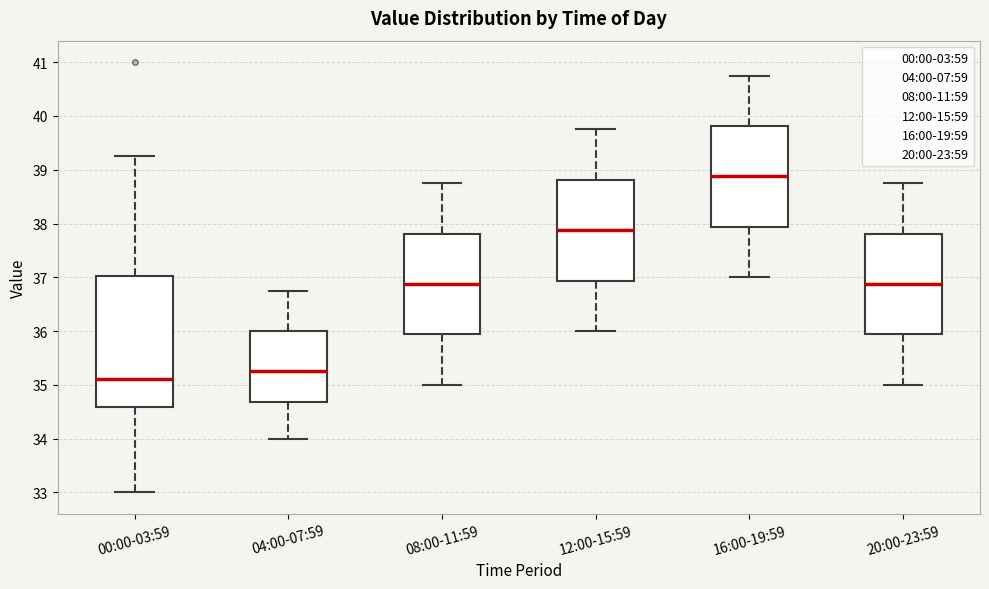

Reading left to right, transcribe this box plot: for each box, give where its median line is, the range the box spans, and where its two whiskers end, as read against the y-axis. The values are not printed on the chart, so give them approximately, as read against the axis.

00:00-03:59: median 35.1, box 34.6 to 37.0, whiskers 33.0 to 39.3
04:00-07:59: median 35.3, box 34.7 to 36.0, whiskers 34.0 to 36.8
08:00-11:59: median 36.9, box 35.9 to 37.8, whiskers 35.0 to 38.8
12:00-15:59: median 37.9, box 36.9 to 38.8, whiskers 36.0 to 39.8
16:00-19:59: median 38.9, box 37.9 to 39.8, whiskers 37.0 to 40.8
20:00-23:59: median 36.9, box 35.9 to 37.8, whiskers 35.0 to 38.8